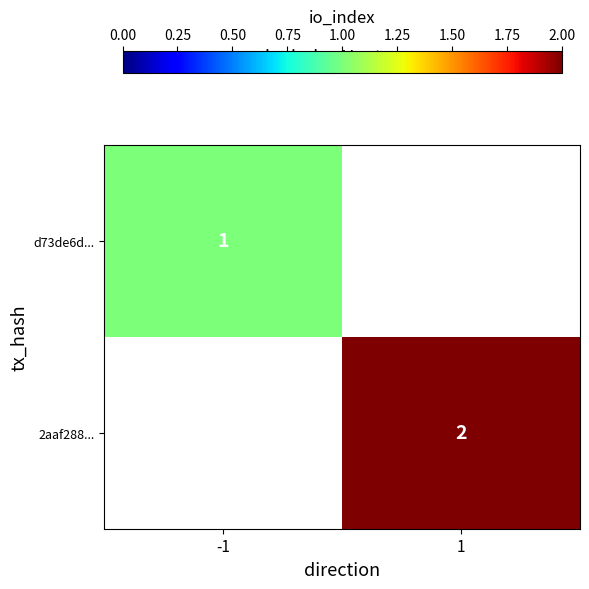

Which has a higher value, -1 or 1?

1